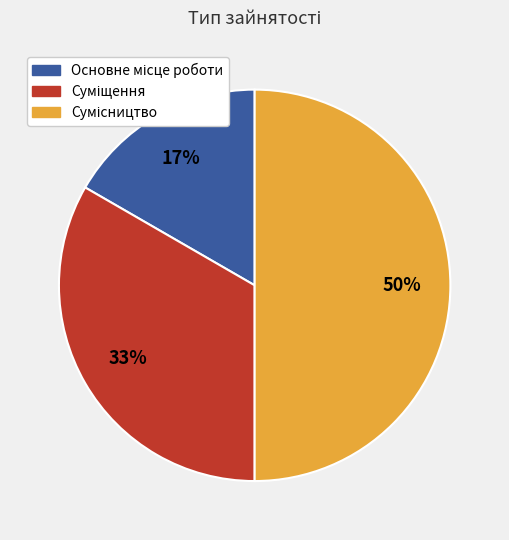

To the nearest percent, what is the difference between the largest and smallest slice percentages?

33%